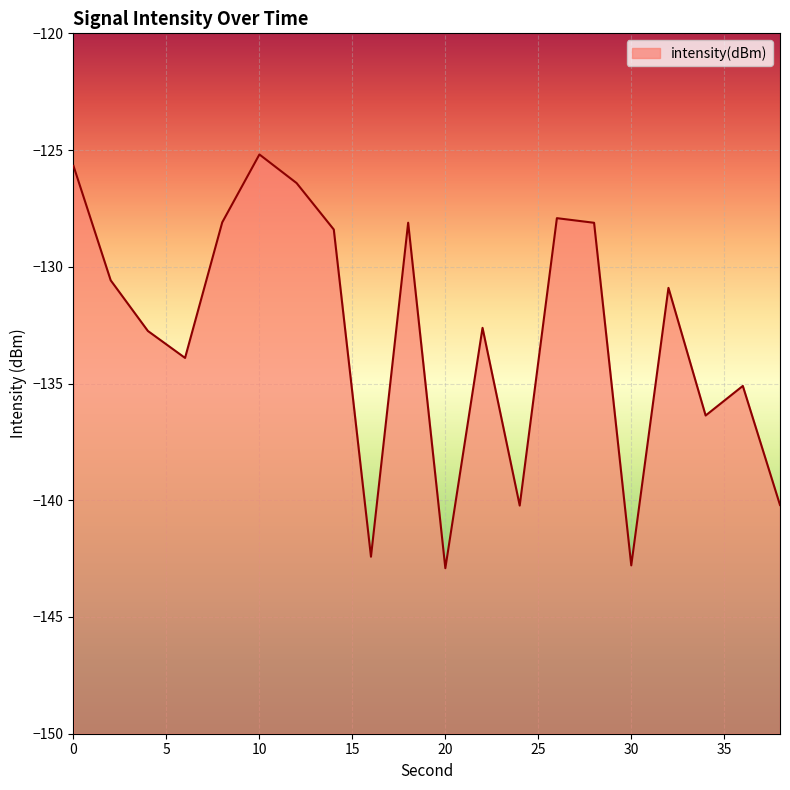

Reading right to left, transcribe all the data shown in this chart.

-140.2	-135.1	-136.4	-130.9	-142.8	-128.1	-127.9	-140.2	-132.6	-142.9	-128.1	-142.4	-128.4	-126.4	-125.2	-128.1	-133.9	-132.7	-130.6	-125.7